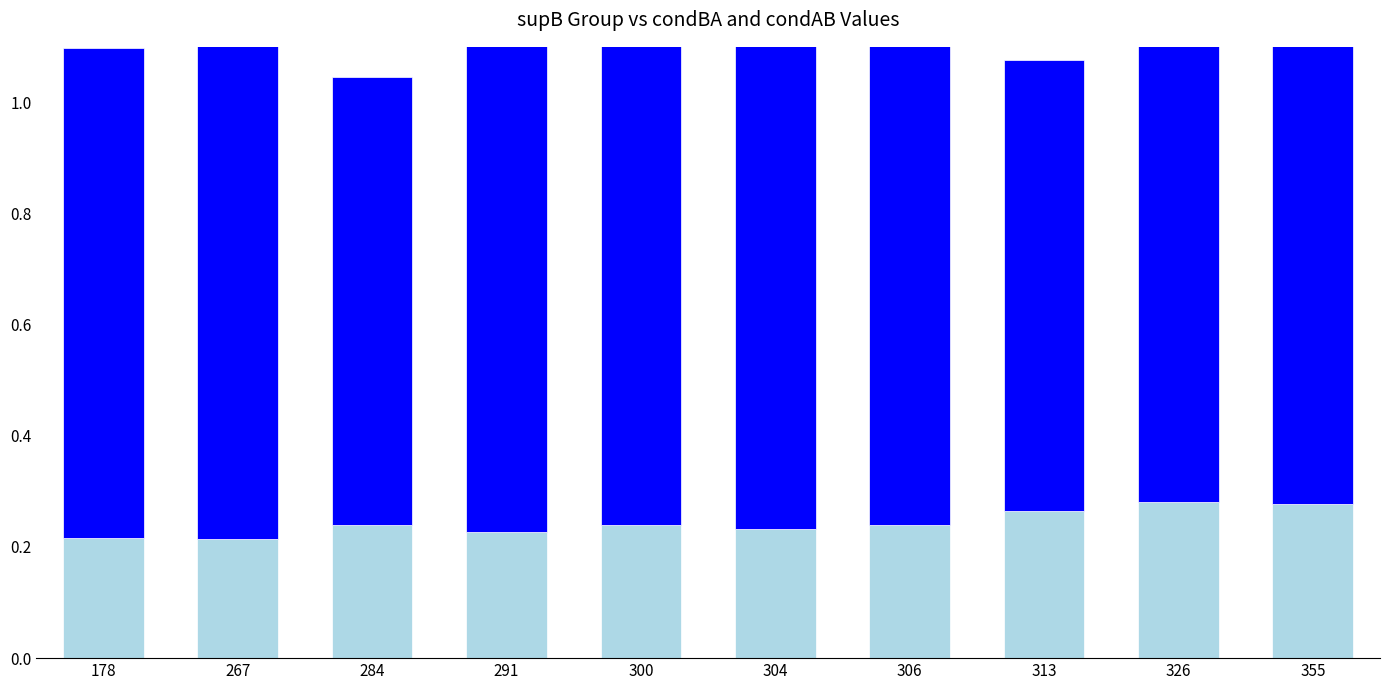

What is the average value of the condAB series?

0.2